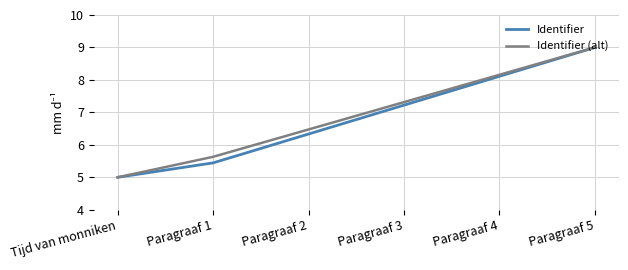

At which category does the chart reach its peak across all series?

Paragraaf 5